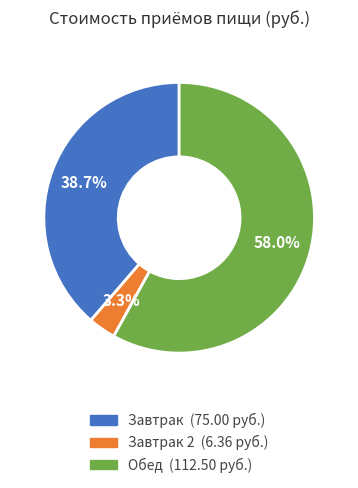

Does any single category account for the majority?

Yes